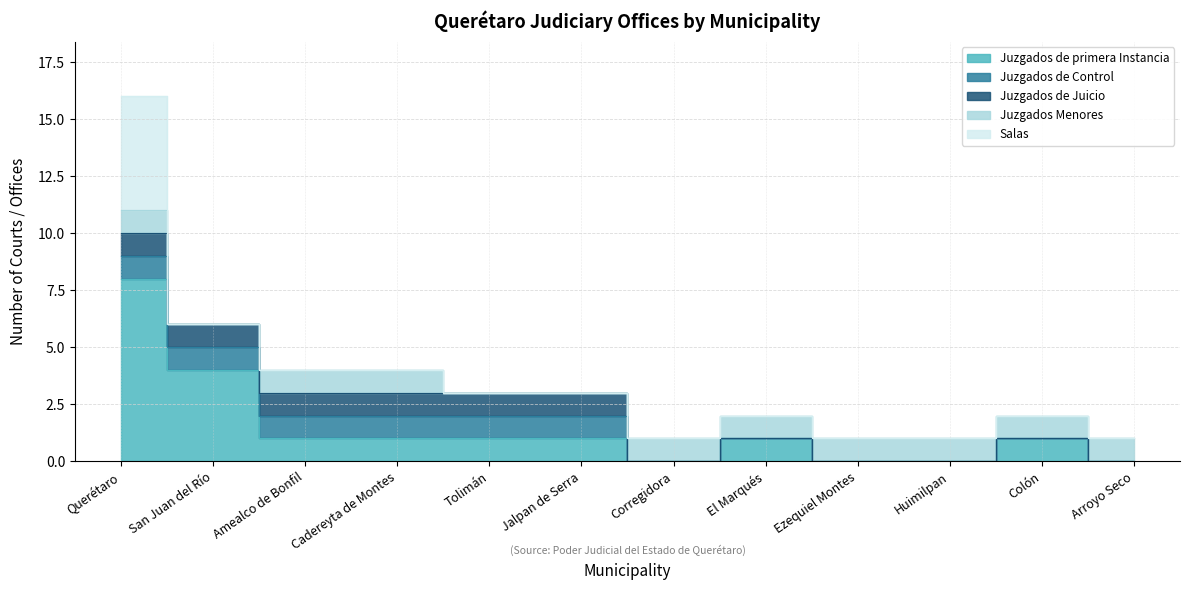

The Salas series shows 2 at Ezequiel Montes. True or false?

False